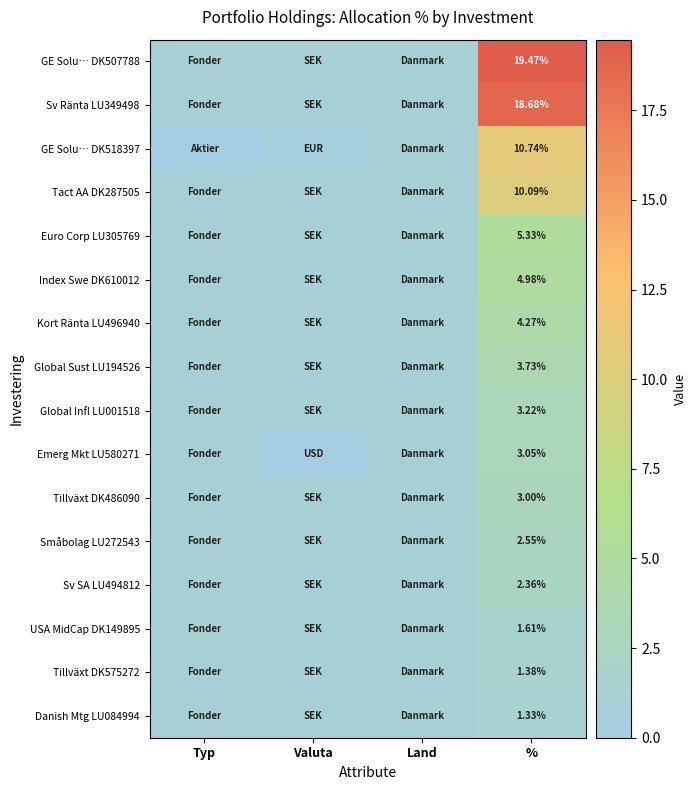

What is the highest value of the Emerg Mkt LU580271 series?

3.1